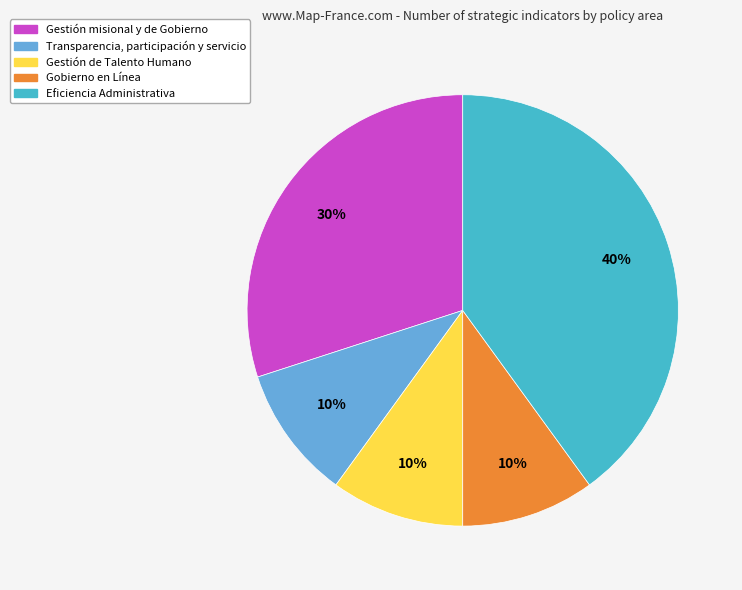

Which category has the biggest portion of the pie?

Eficiencia Administrativa